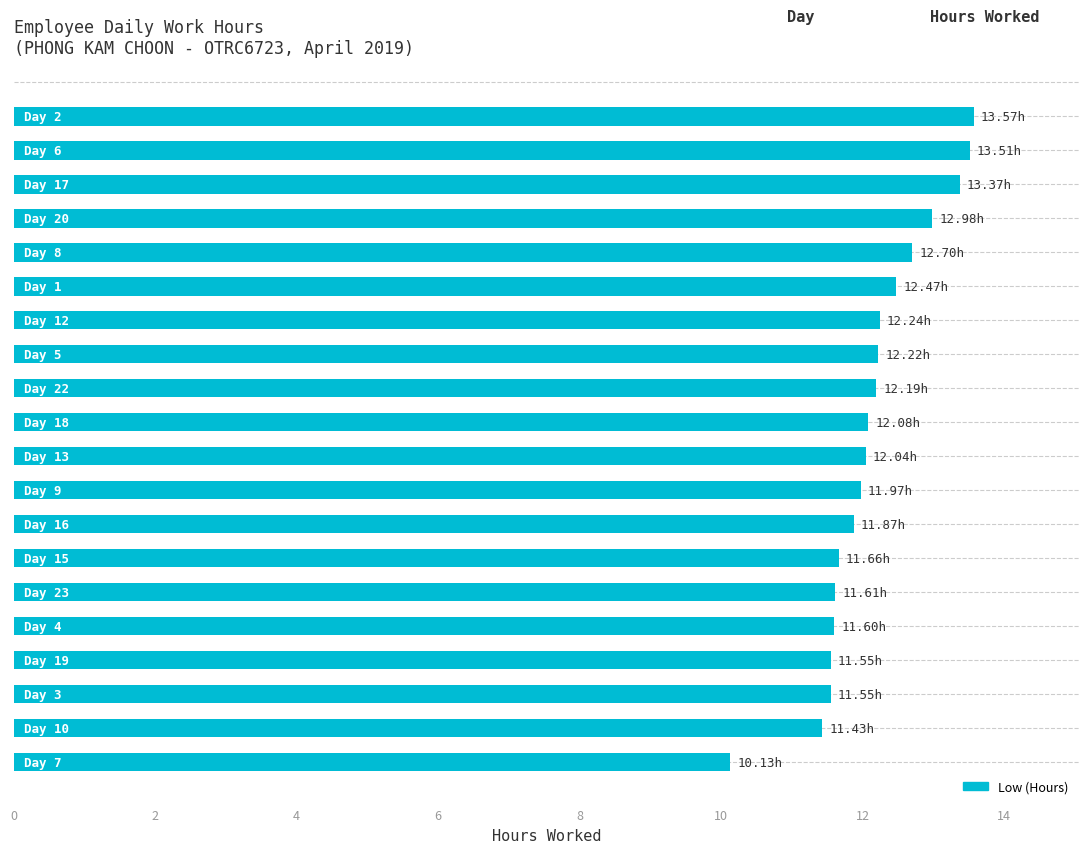

Does the chart contain stacked bars?

No